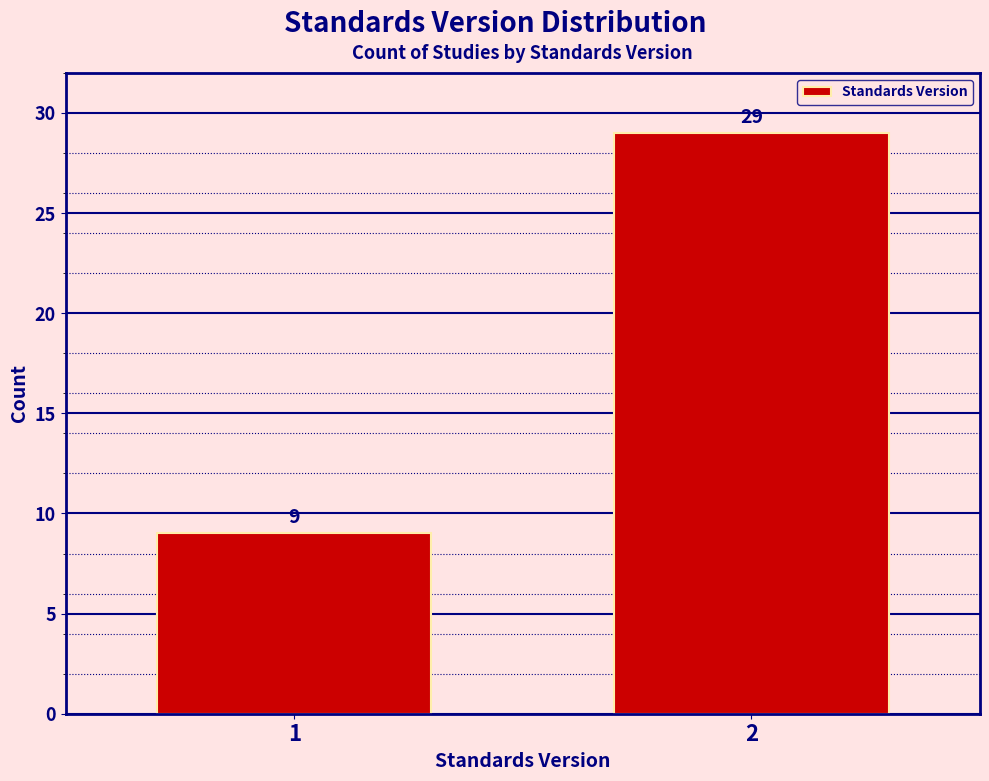

Reading left to right, what are all the values shown in this chart?

9	29